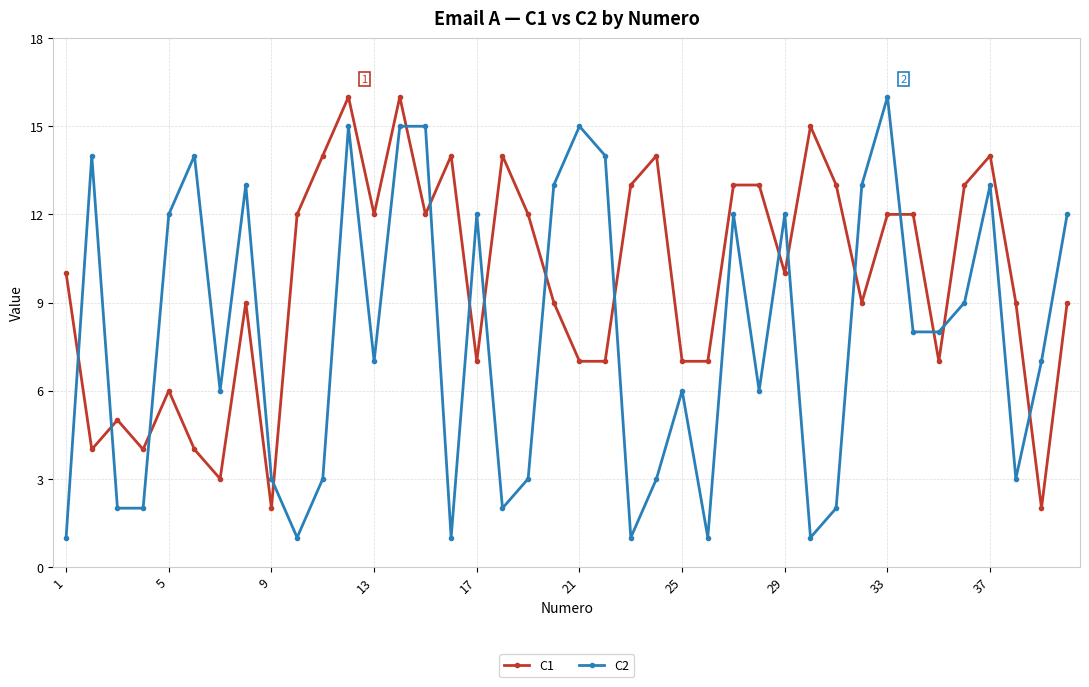

What is the greatest value displayed?

16